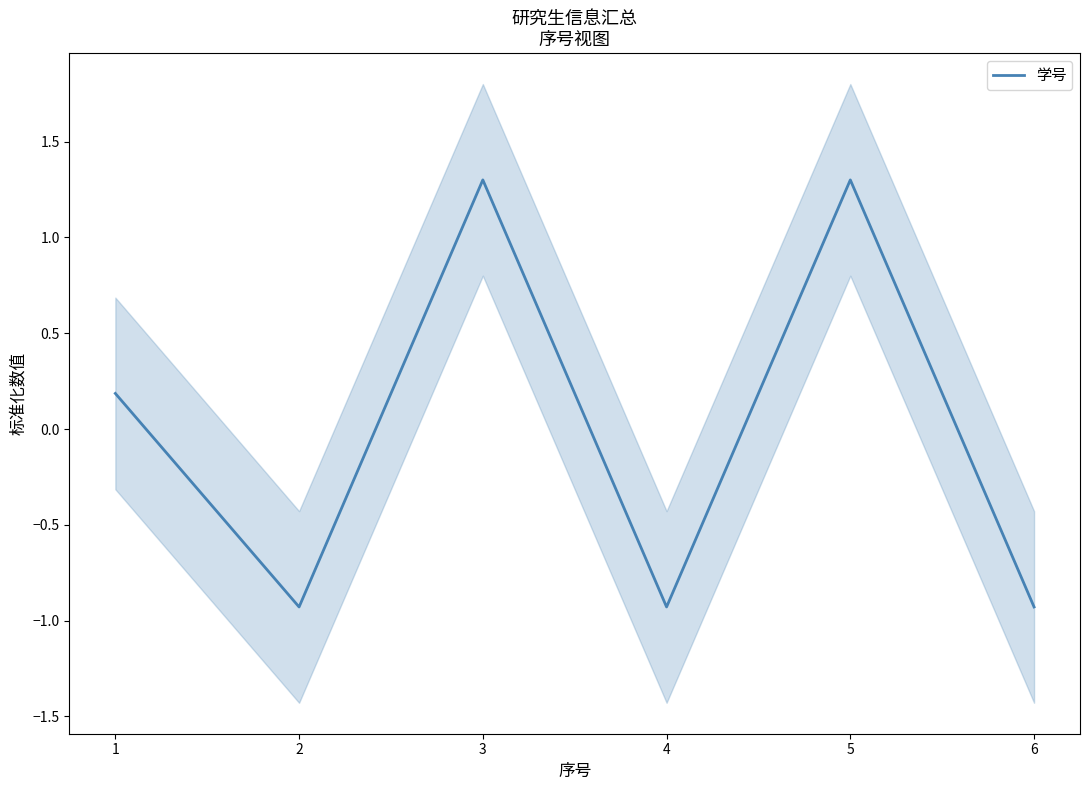

Reading right to left, list all the values displayed in this chart.

6=-0.9	5=1.3	4=-0.9	3=1.3	2=-0.9	1=0.2